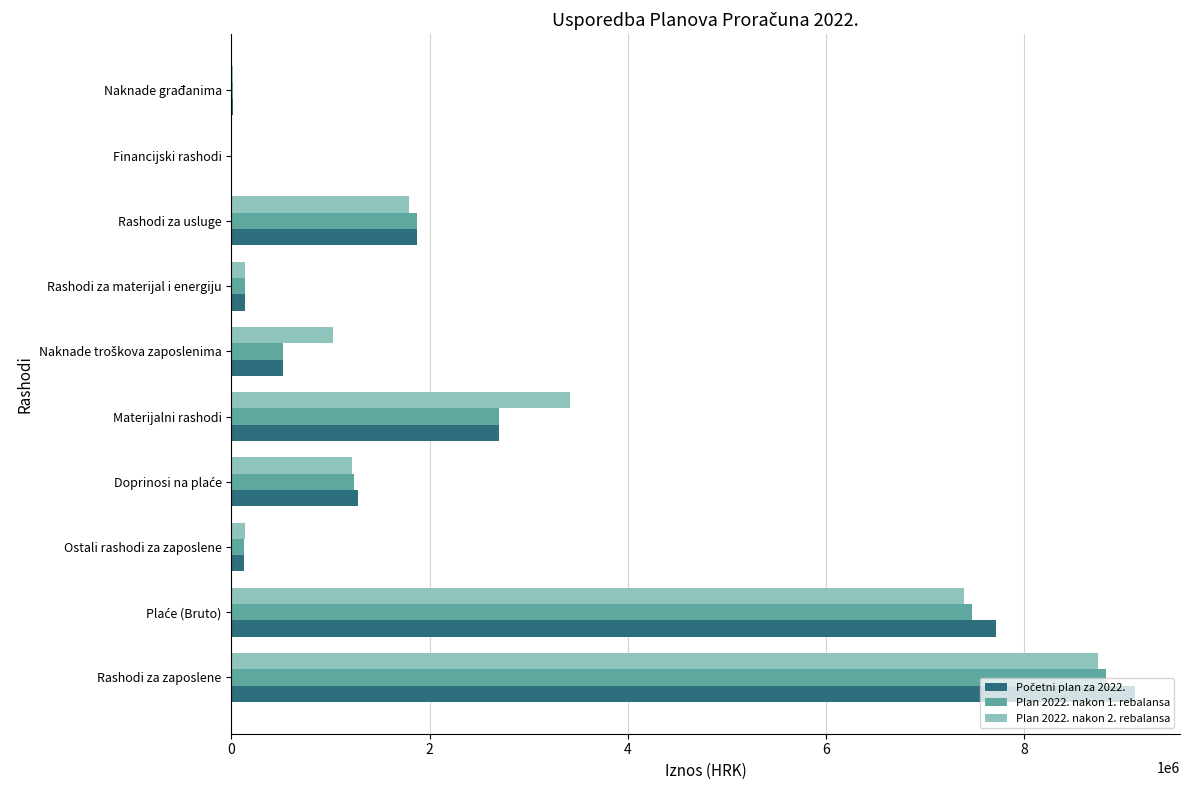

At which category does the chart reach its peak across all series?

Rashodi za zaposlene